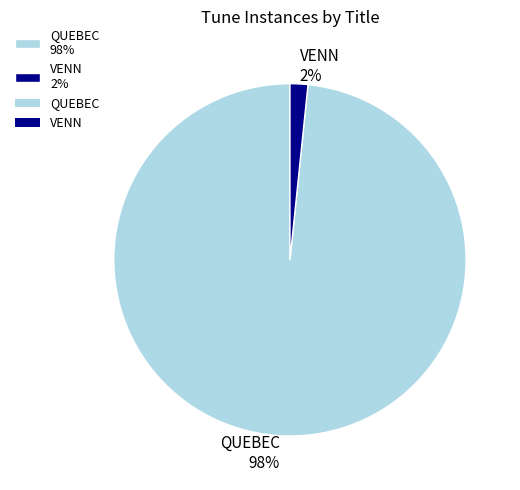

Rank the categories by value from lowest to highest.

VENN, QUEBEC